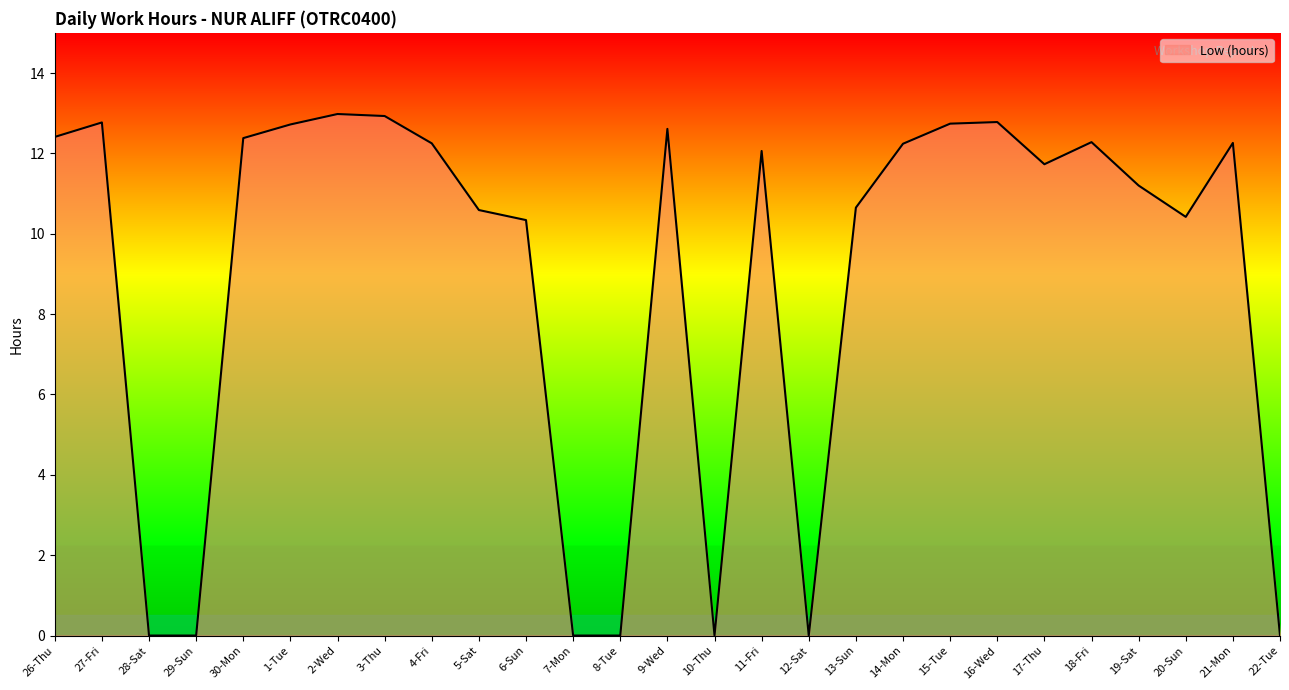

What is the change in value from 6-Sun to 10-Thu?

-10.3